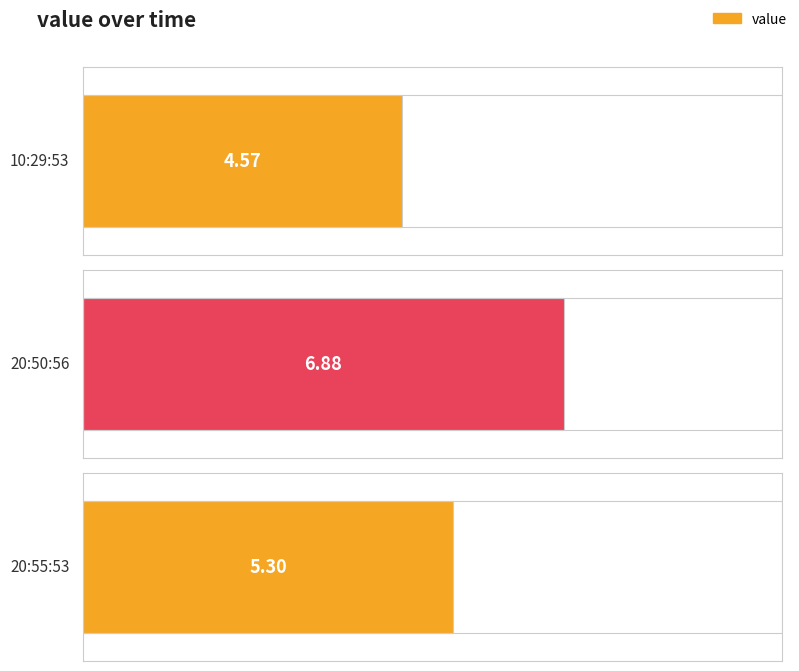

What position from the right is 2024-01-25T20:55:53.729Z?

1